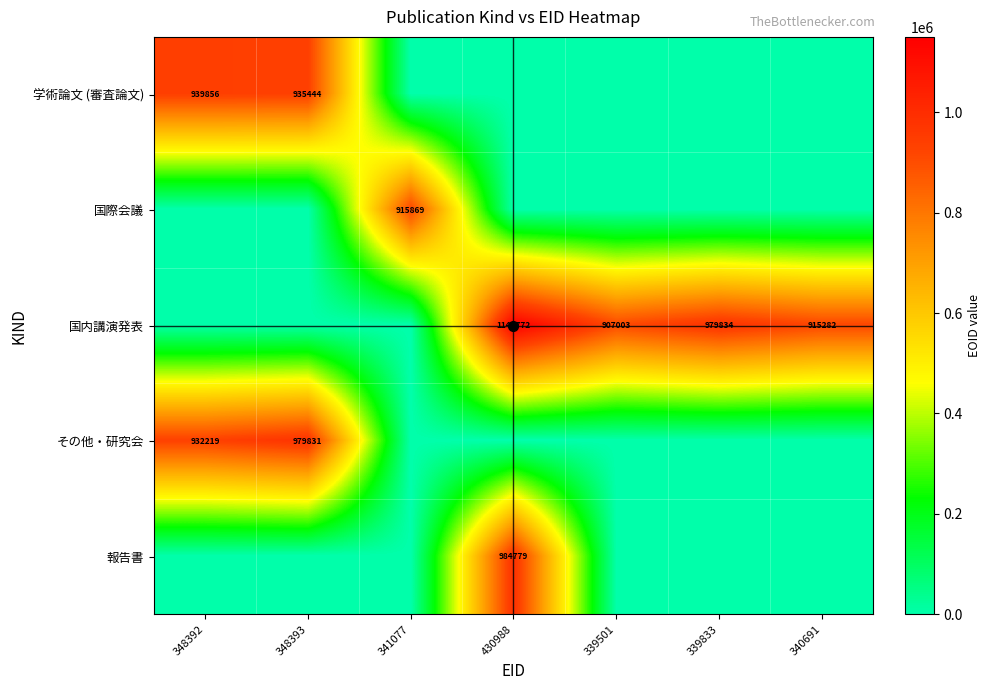

The 国内講演発表 series shows 480236 at 339833. True or false?

False